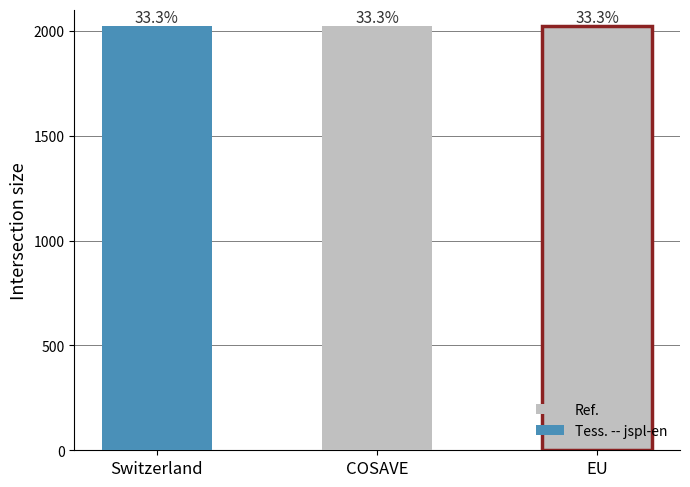

Reading left to right, what are all the values shown in this chart?

2022	2021	2021